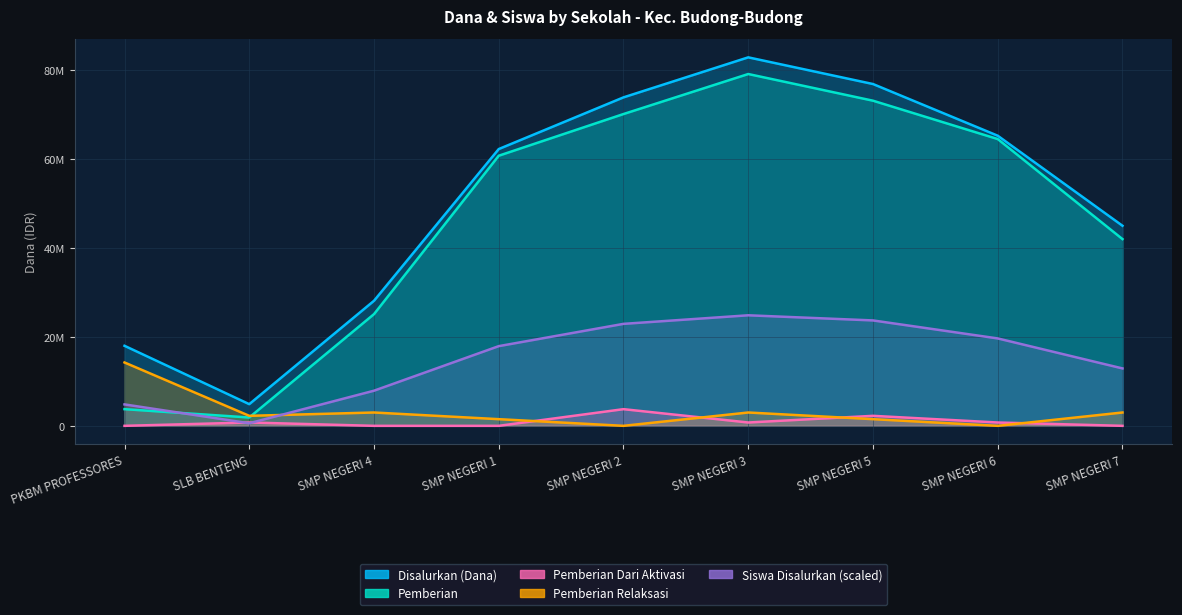

What is the label of the 3rd point from the right?

SMP NEGERI 5